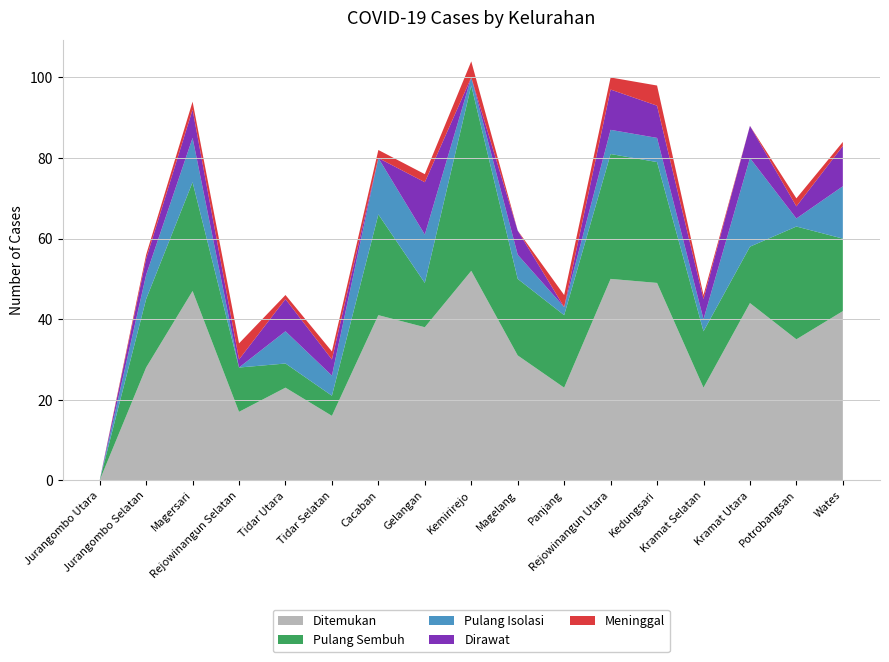

Reading left to right, transcribe all the data shown in this chart.

Ditemukan: Jurangombo Utara=0	Jurangombo Selatan=28	Magersari=47	Rejowinangun Selatan=17	Tidar Utara=23	Tidar Selatan=16	Cacaban=41	Gelangan=38	Kemirirejo=52	Magelang=31	Panjang=23	Rejowinangun Utara=50	Kedungsari=49	Kramat Selatan=23	Kramat Utara=44	Potrobangsan=35	Wates=42
Pulang Sembuh: Jurangombo Utara=0	Jurangombo Selatan=17	Magersari=27	Rejowinangun Selatan=11	Tidar Utara=6	Tidar Selatan=5	Cacaban=25	Gelangan=11	Kemirirejo=46	Magelang=19	Panjang=18	Rejowinangun Utara=31	Kedungsari=30	Kramat Selatan=14	Kramat Utara=14	Potrobangsan=28	Wates=18
Pulang Isolasi: Jurangombo Utara=0	Jurangombo Selatan=6	Magersari=11	Rejowinangun Selatan=0	Tidar Utara=8	Tidar Selatan=5	Cacaban=14	Gelangan=12	Kemirirejo=2	Magelang=6	Panjang=2	Rejowinangun Utara=6	Kedungsari=6	Kramat Selatan=3	Kramat Utara=22	Potrobangsan=2	Wates=13
Dirawat: Jurangombo Utara=0	Jurangombo Selatan=4	Magersari=7	Rejowinangun Selatan=2	Tidar Utara=8	Tidar Selatan=4	Cacaban=0	Gelangan=13	Kemirirejo=0	Magelang=6	Panjang=0	Rejowinangun Utara=10	Kedungsari=8	Kramat Selatan=5	Kramat Utara=8	Potrobangsan=3	Wates=10
Meninggal: Jurangombo Utara=0	Jurangombo Selatan=1	Magersari=2	Rejowinangun Selatan=4	Tidar Utara=1	Tidar Selatan=2	Cacaban=2	Gelangan=2	Kemirirejo=4	Magelang=0	Panjang=3	Rejowinangun Utara=3	Kedungsari=5	Kramat Selatan=1	Kramat Utara=0	Potrobangsan=2	Wates=1